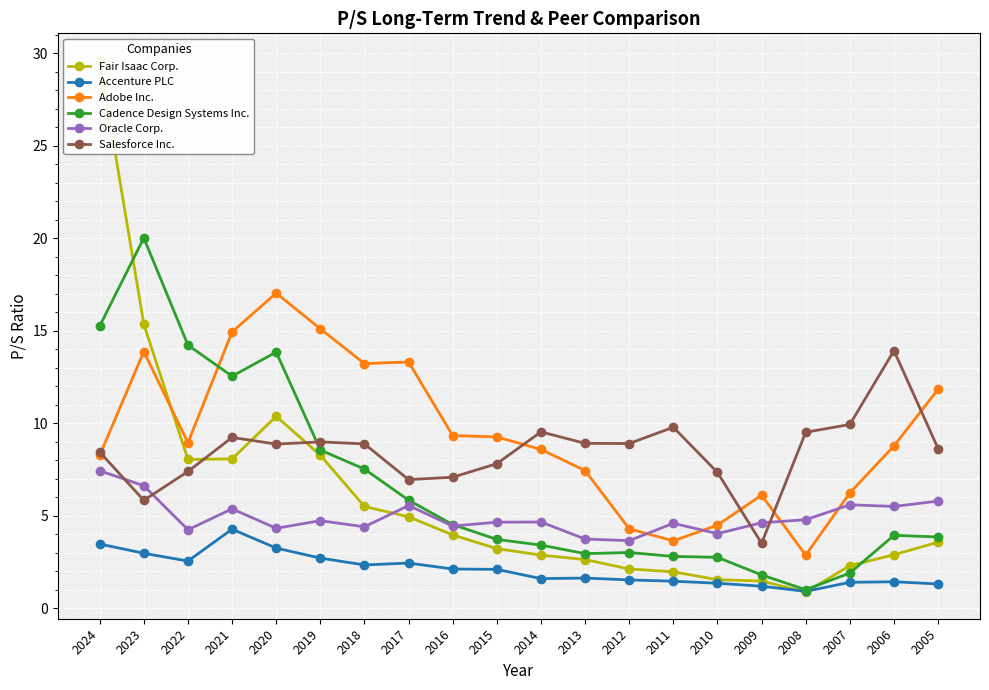

The value of Cadence Design Systems Inc. at 2008 is 0.4. True or false?

False